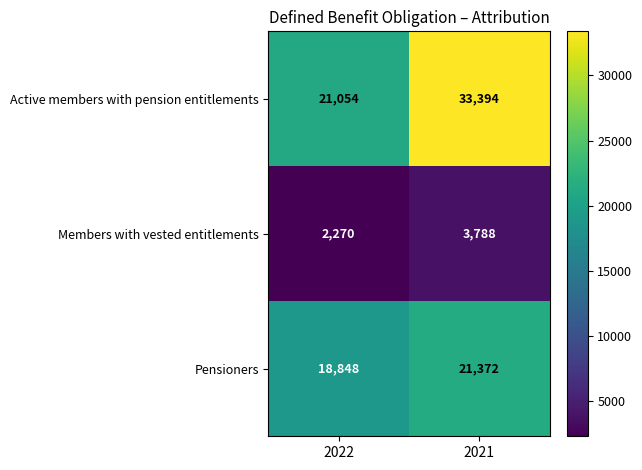

At which category is the sum across all series the highest?

2021